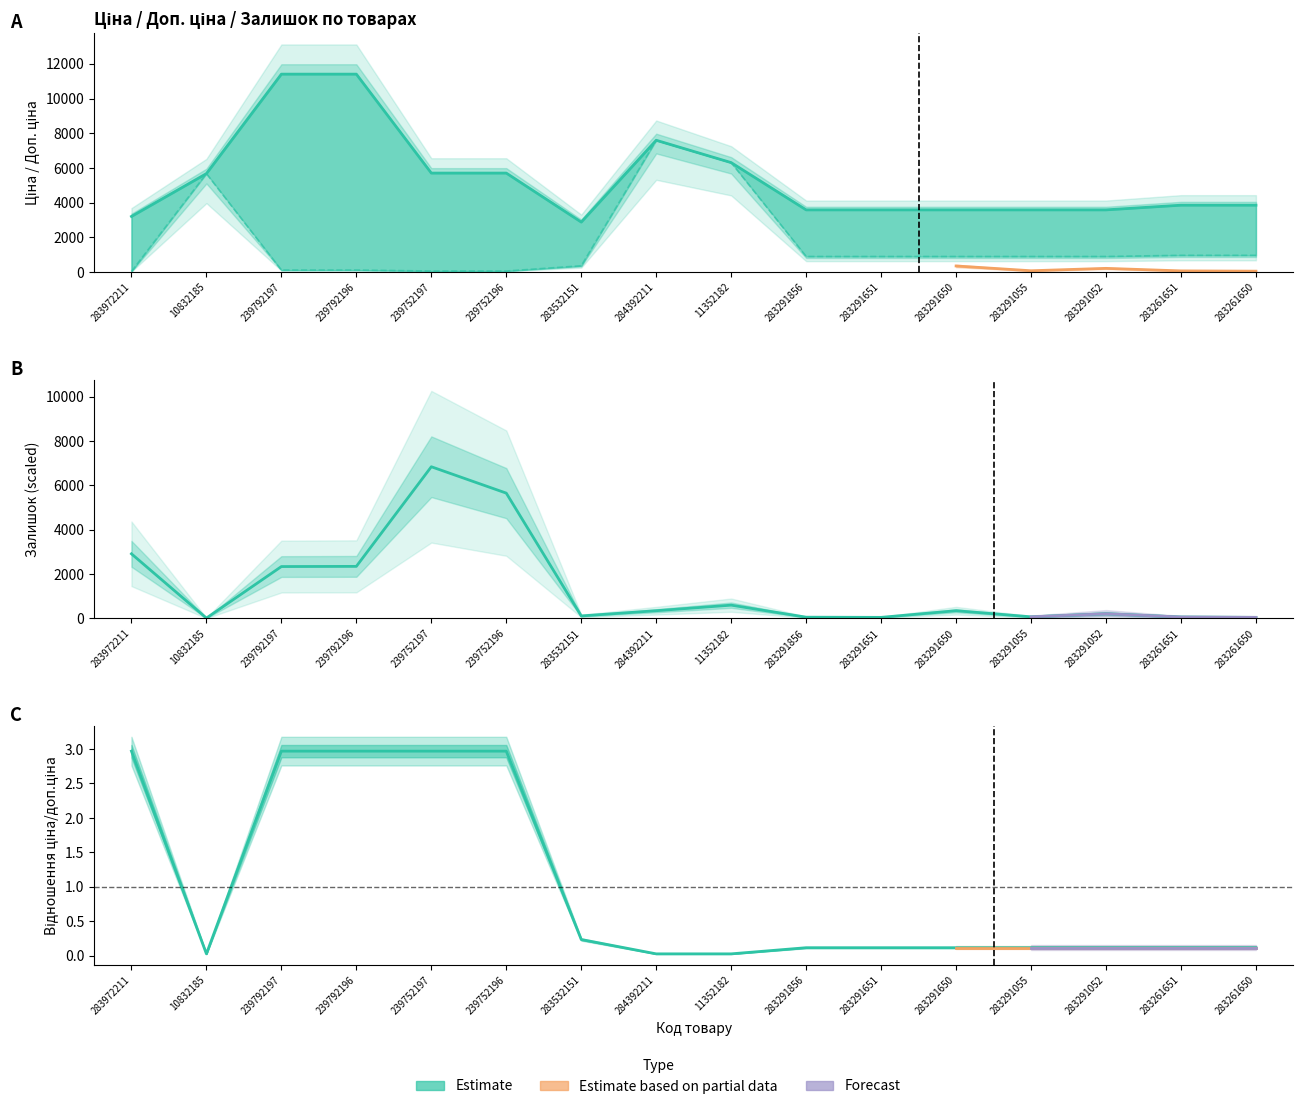

In Доп. ціна, how many points are lower than both neighbors (excluding endpoints)?

1